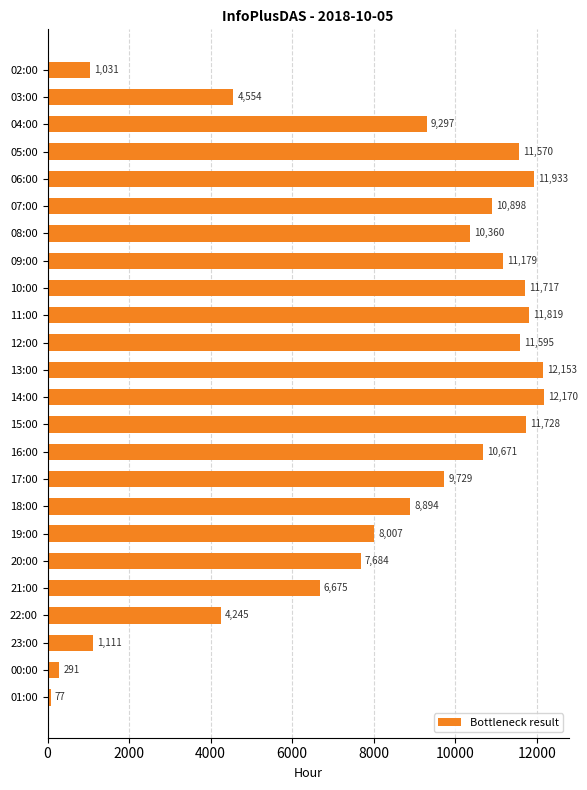

True or false: the data shows 4554 at 03:00.

True